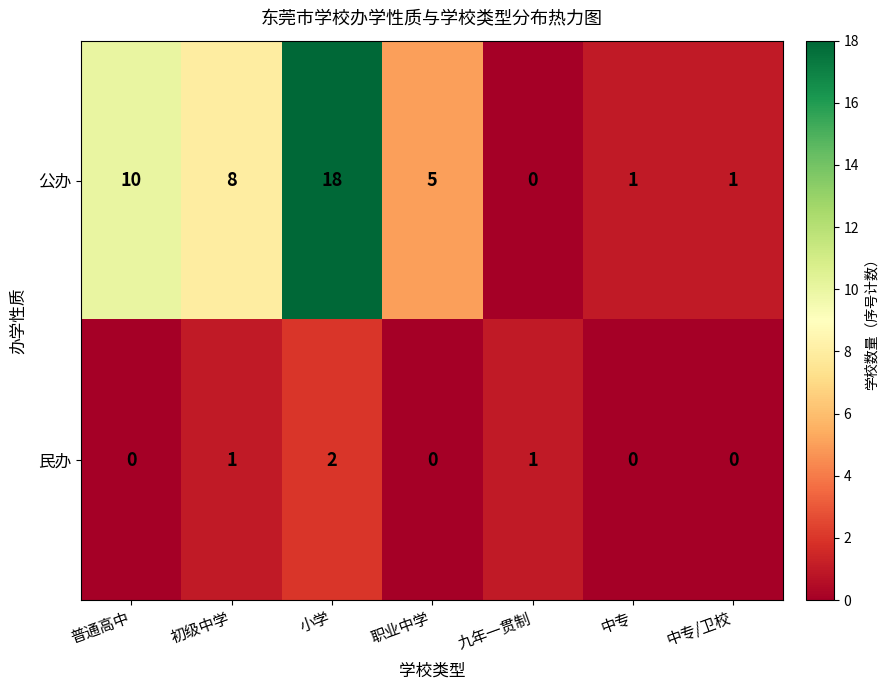

At which category is the sum across all series the highest?

小学